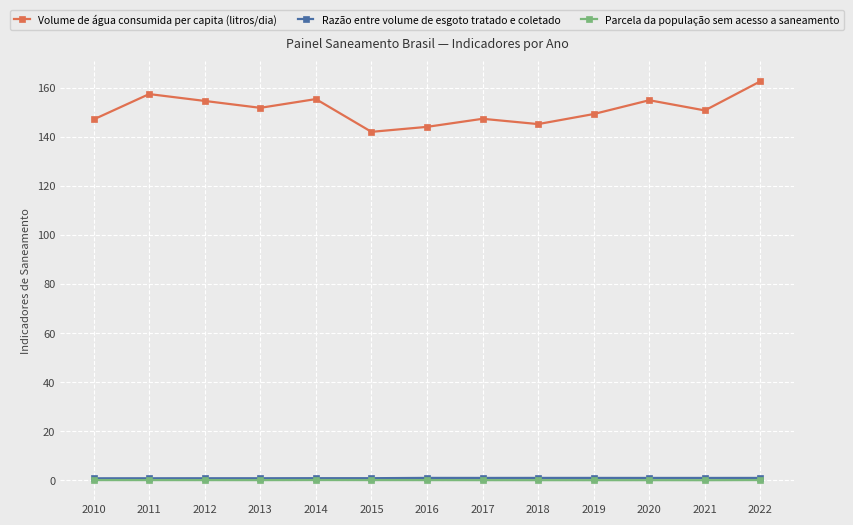

How many lines are shown in the chart?

3